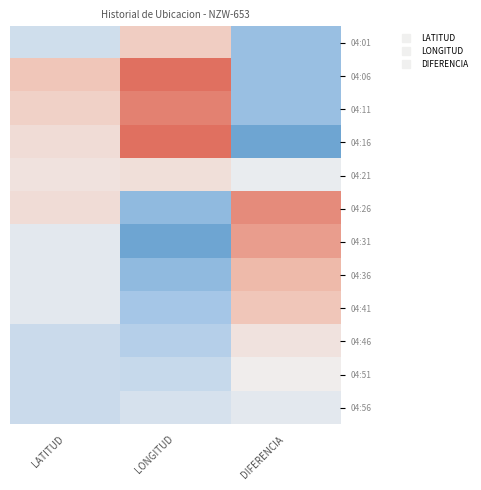

Between LATITUD and LONGITUD, which is larger?

LONGITUD